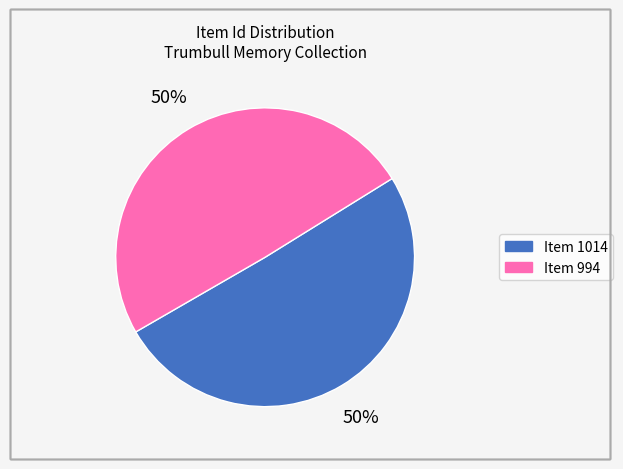

True or false: Item 994 accounts for 42% of the total.

False